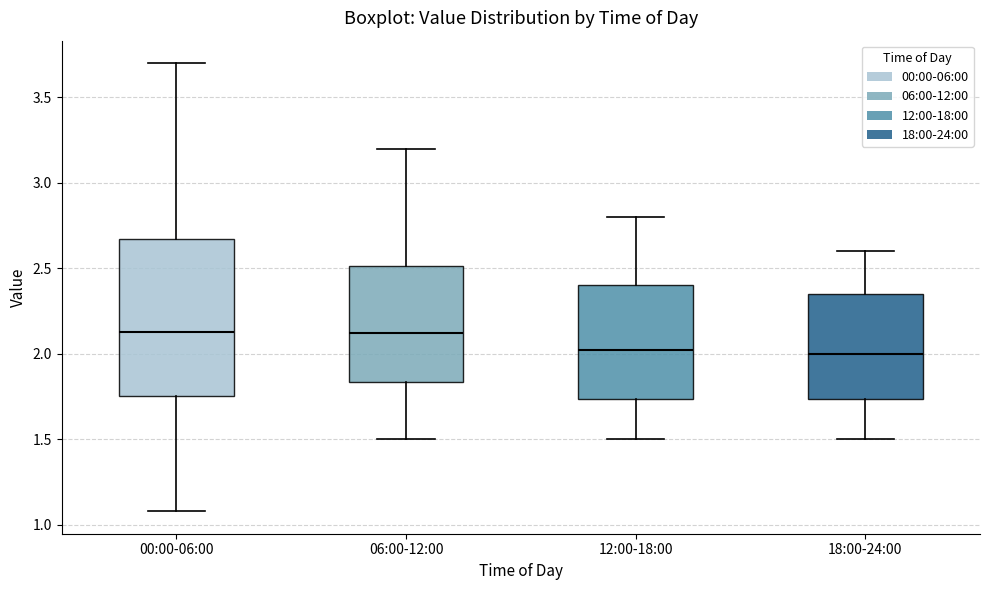

Where does the median line of the box for 18:00-24:00 sit on the y-axis? The values are not printed on the chart, so give them approximately, as read against the axis.

2.00